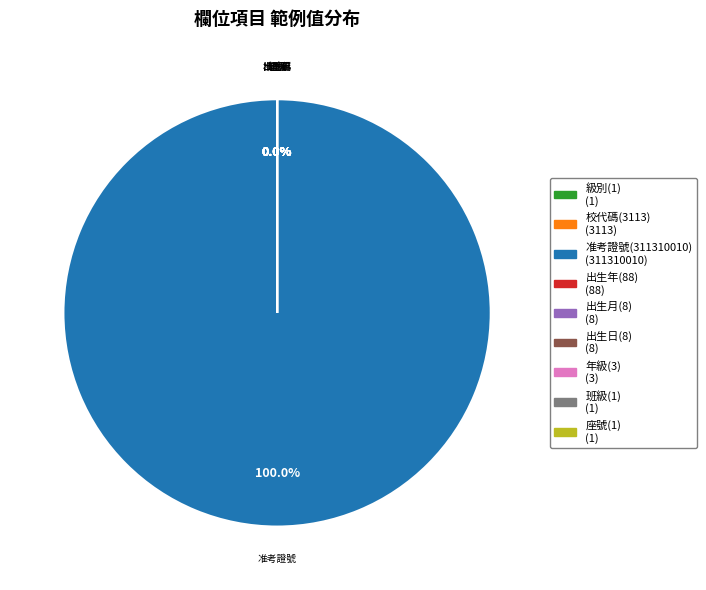

Is it true that 班級(1) is 11% of the pie?

False